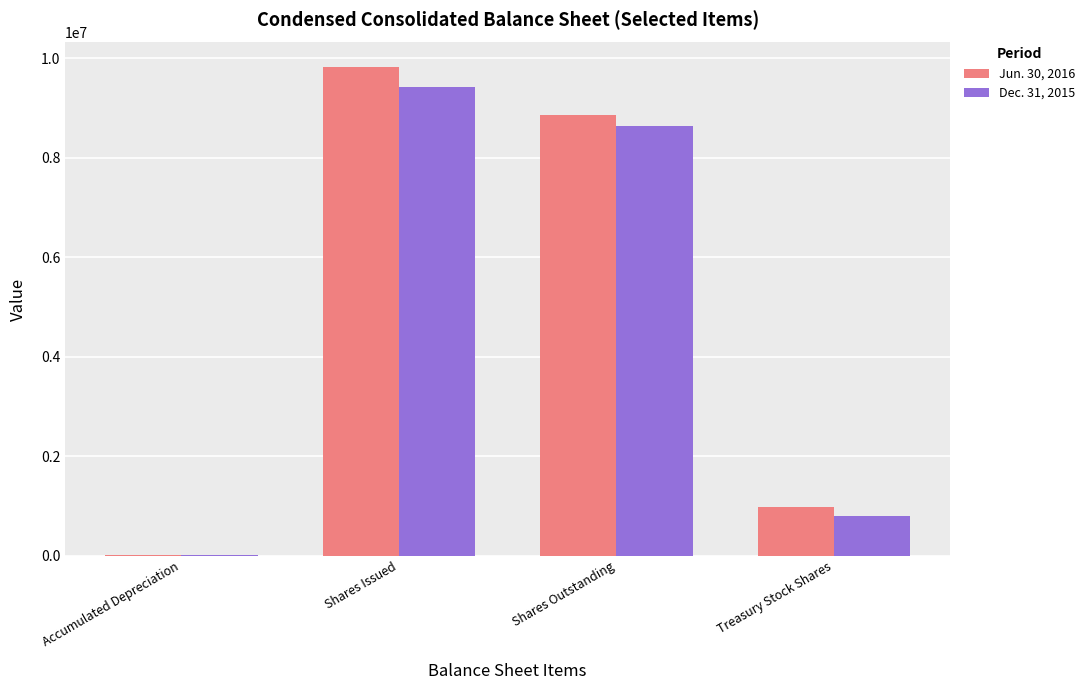

Which series has the largest total across all categories?

Jun. 30, 2016